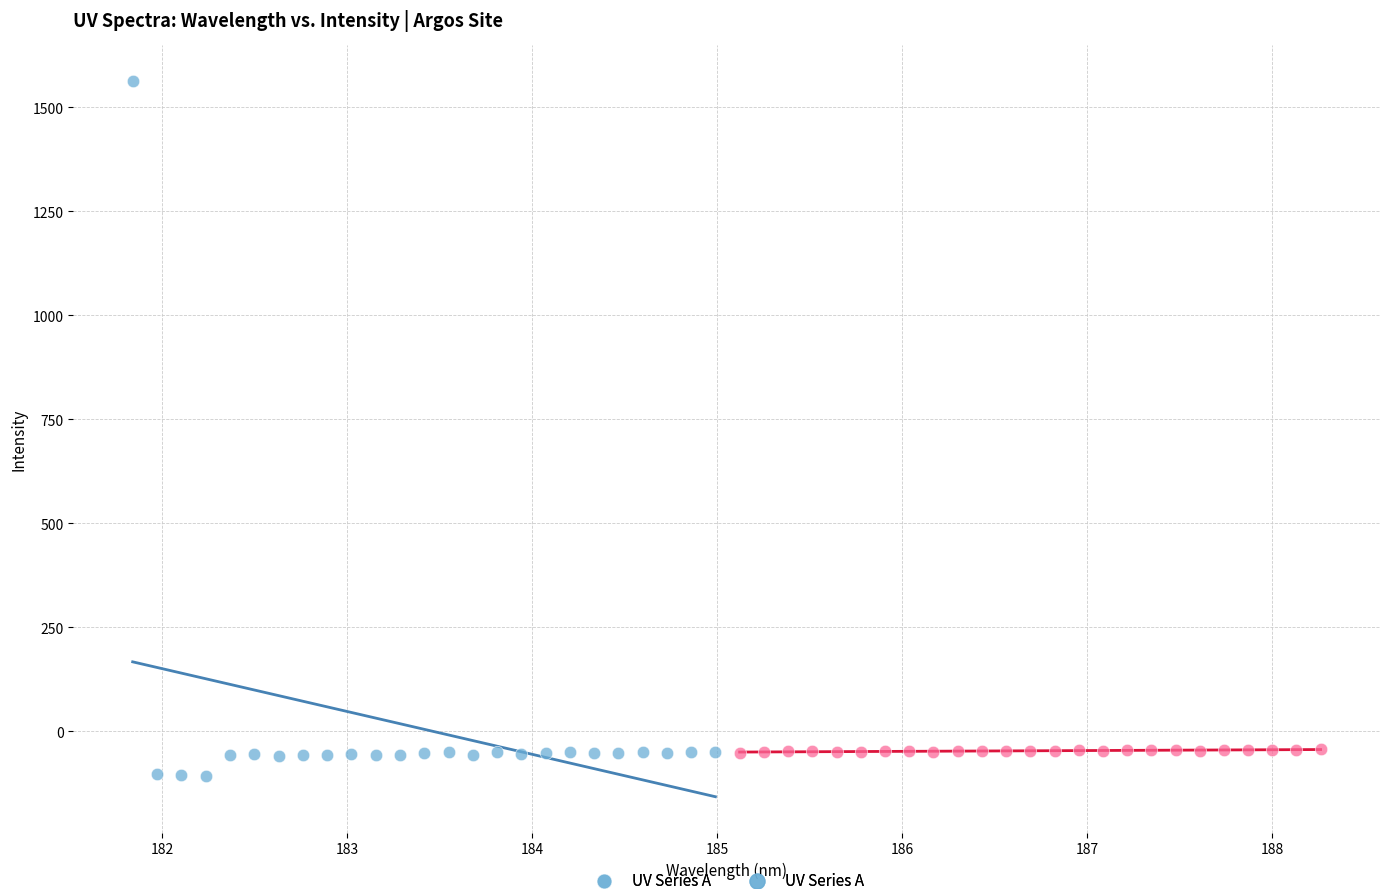

Which series contains the highest Y value?

UV Series A